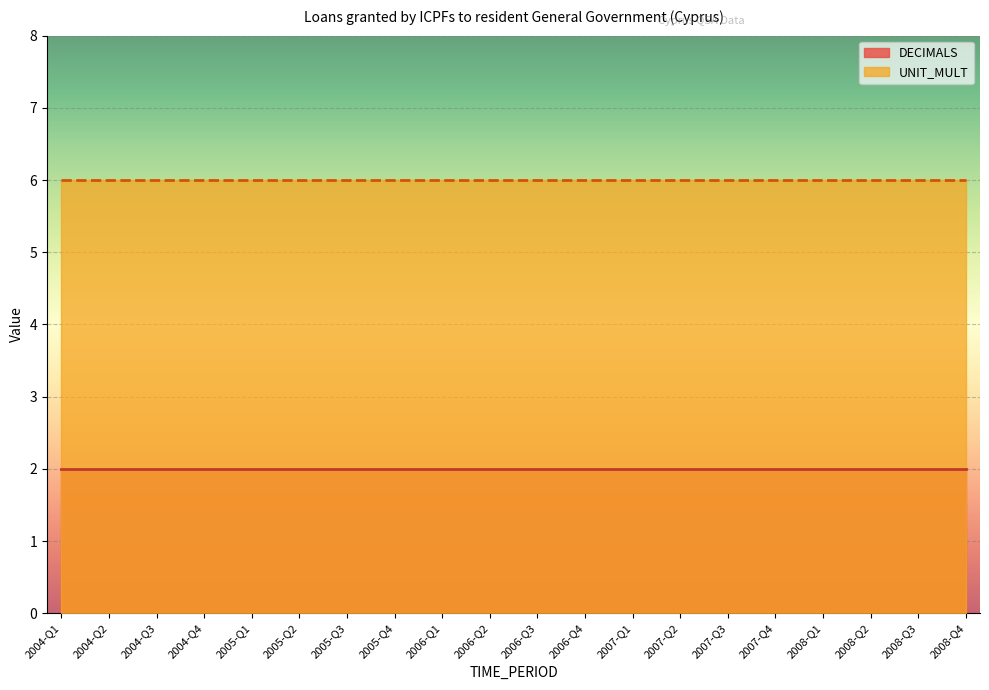

Reading left to right, transcribe all the data shown in this chart.

DECIMALS: 2004-Q1=2	2004-Q2=2	2004-Q3=2	2004-Q4=2	2005-Q1=2	2005-Q2=2	2005-Q3=2	2005-Q4=2	2006-Q1=2	2006-Q2=2	2006-Q3=2	2006-Q4=2	2007-Q1=2	2007-Q2=2	2007-Q3=2	2007-Q4=2	2008-Q1=2	2008-Q2=2	2008-Q3=2	2008-Q4=2
UNIT_MULT: 2004-Q1=6	2004-Q2=6	2004-Q3=6	2004-Q4=6	2005-Q1=6	2005-Q2=6	2005-Q3=6	2005-Q4=6	2006-Q1=6	2006-Q2=6	2006-Q3=6	2006-Q4=6	2007-Q1=6	2007-Q2=6	2007-Q3=6	2007-Q4=6	2008-Q1=6	2008-Q2=6	2008-Q3=6	2008-Q4=6